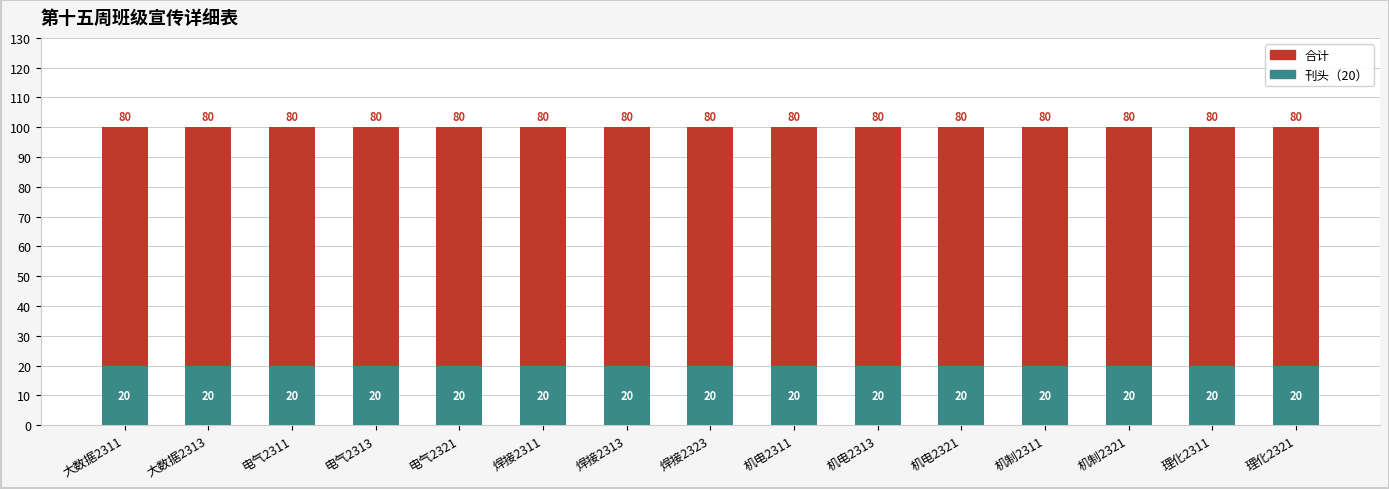

Read the 刊头（20） value at 大数据2313.

20